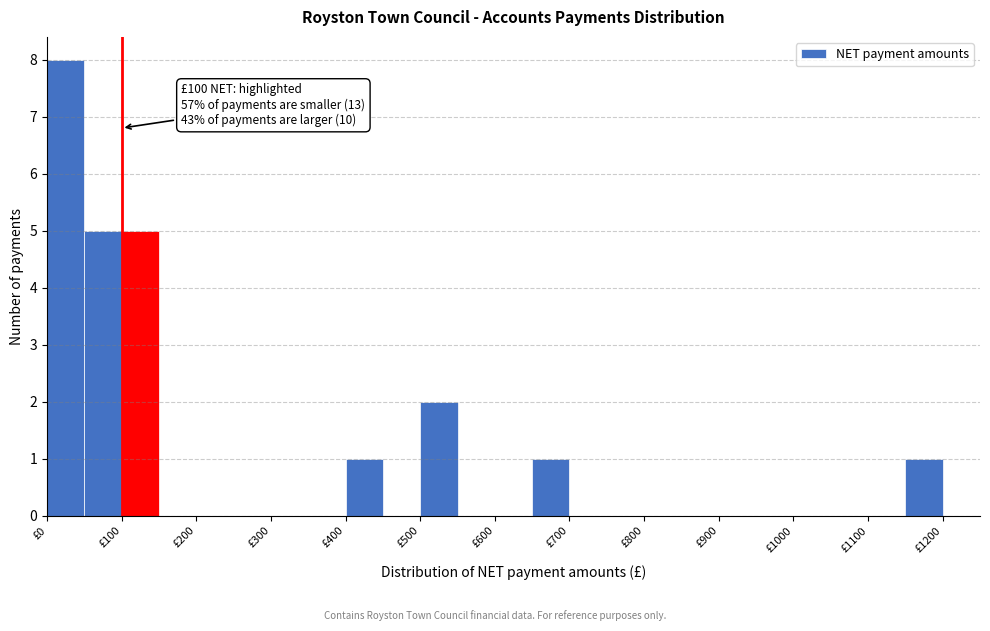

Over which range of the x-axis is the bar tallest?

0 to 50